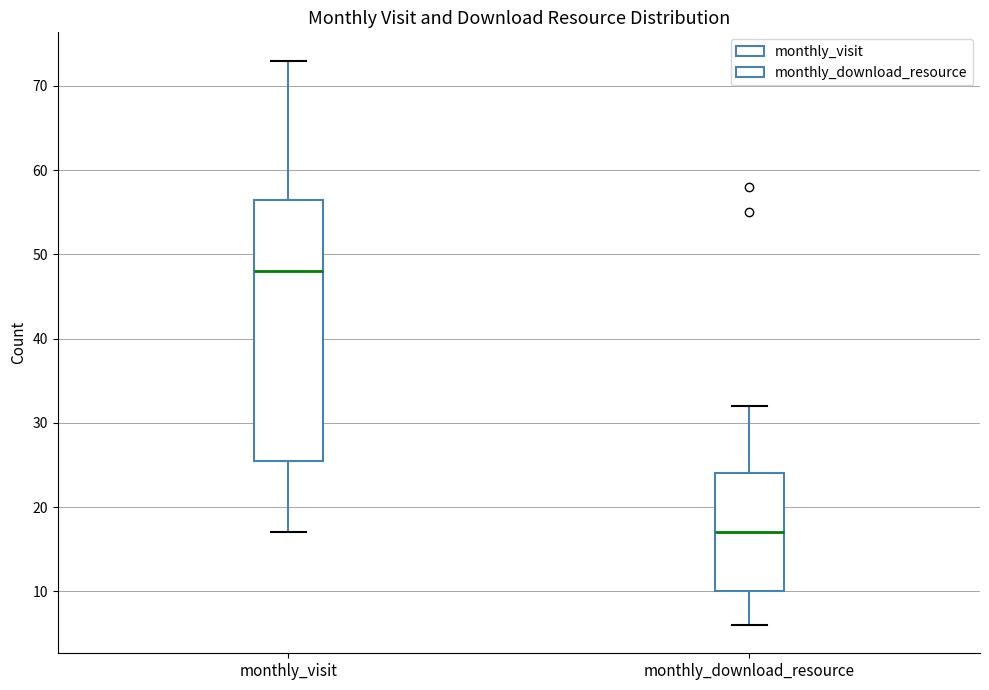

Reading left to right, read every box against the y-axis: the position of its median line, the range the box covers, and the ends of its whiskers. The values are not printed on the chart, so give them approximately, as read against the axis.

monthly_visit: median 48, box 26 to 57, whiskers 17 to 73
monthly_download_resource: median 17, box 10 to 24, whiskers 6 to 32